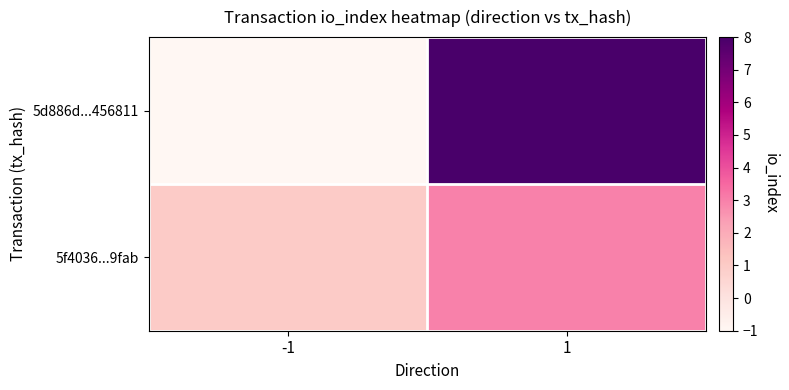

Reading left to right, what are all the values shown in this chart?

5d886d...456811: -1=-1	1=8
5f4036...9fab: -1=1	1=3